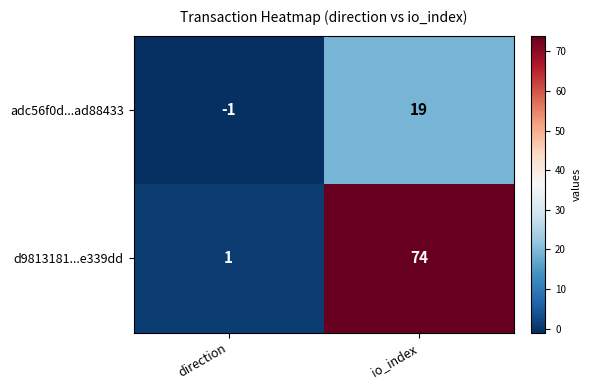

Reading right to left, transcribe all the data shown in this chart.

adc56f0d...ad88433: io_index=19	direction=-1
d9813181...e339dd: io_index=74	direction=1